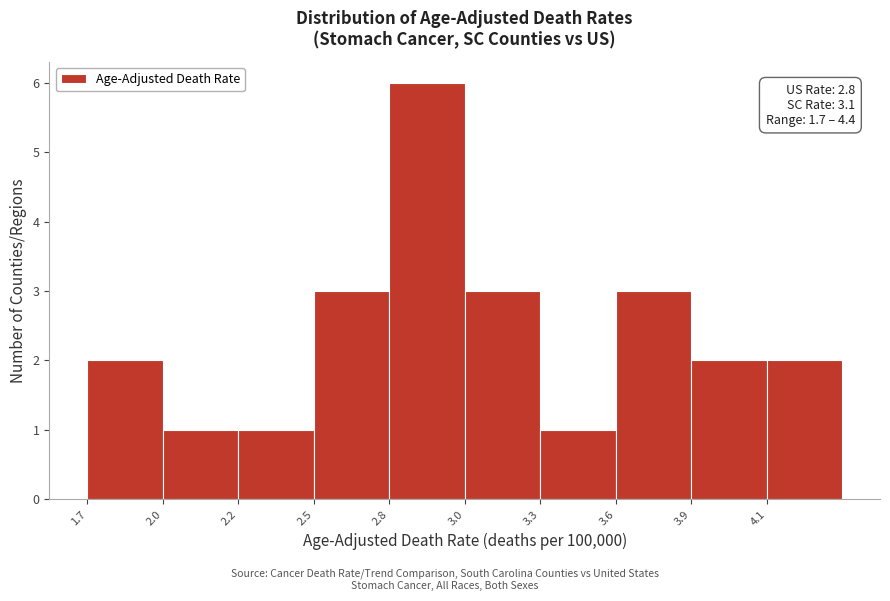

Reading left to right, what are all the values shown in this chart?

1.7=2	2.0=1	2.2=1	2.5=3	2.8=6	3.0=3	3.3=1	3.6=3	3.9=2	4.1=2